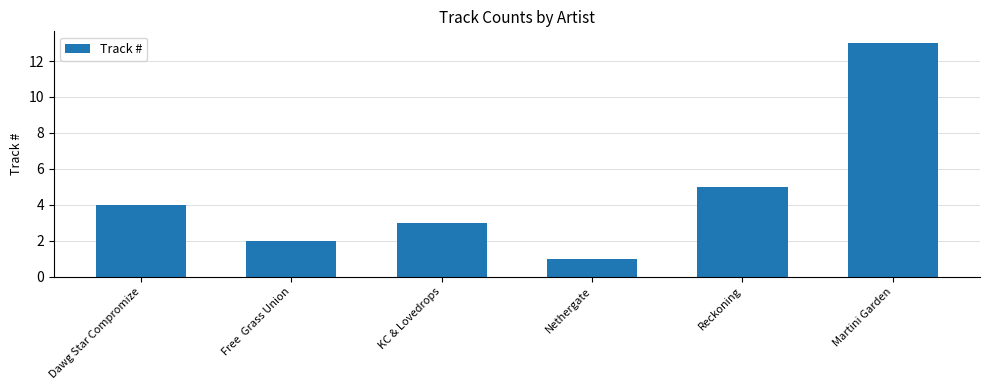

At which label is the value closest to 7?

Reckoning